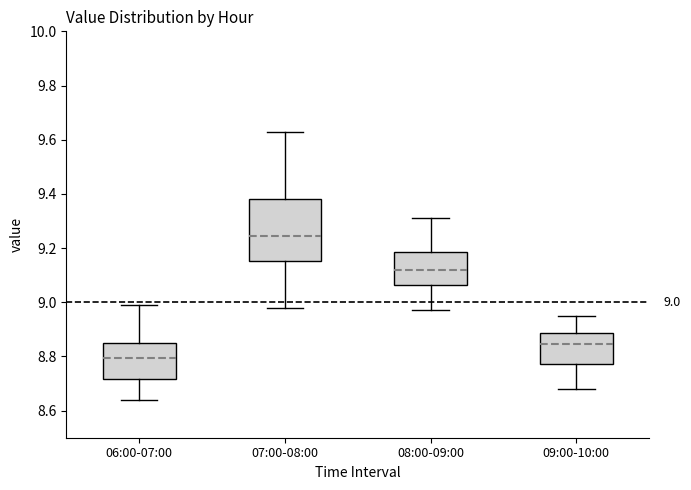

Which box is the tallest, from its lower edge to its upper edge?

07:00-08:00